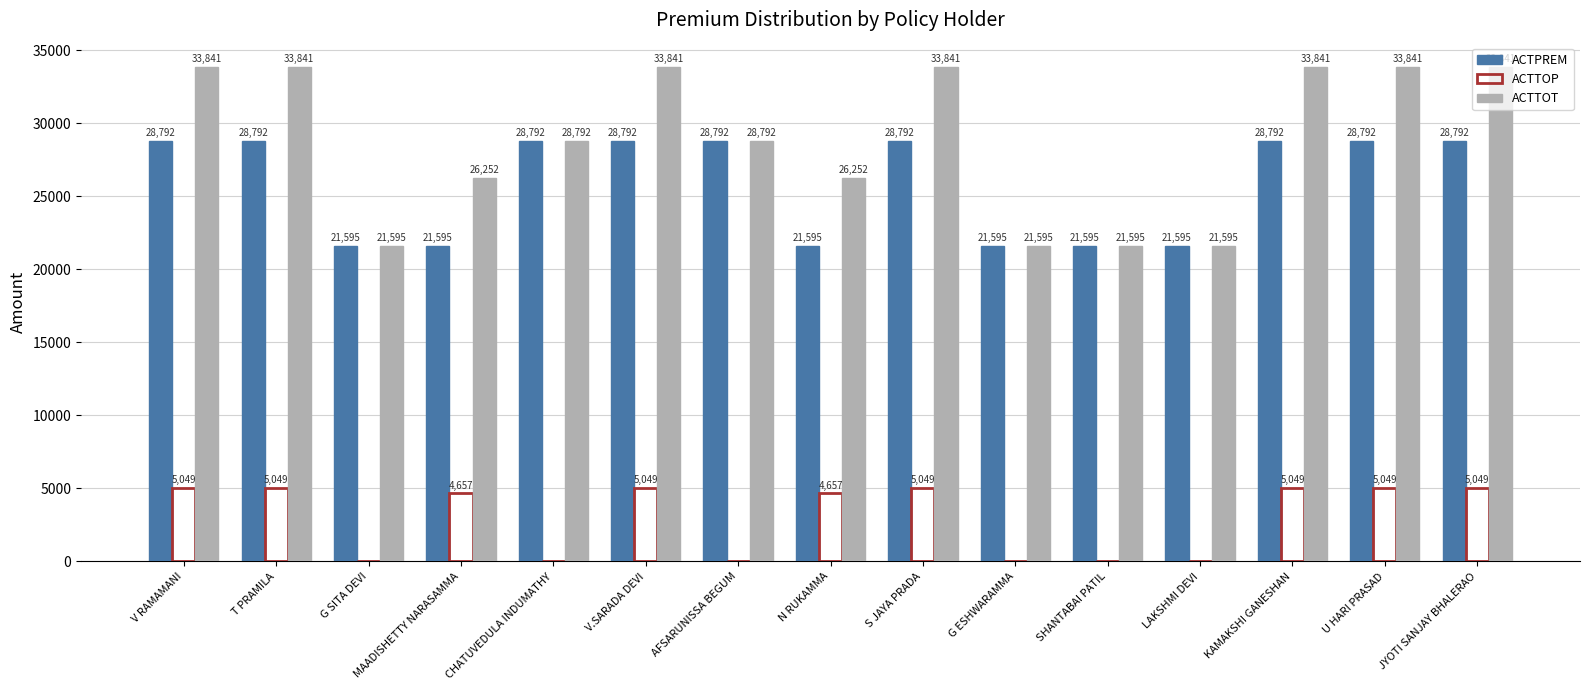

What are all the series names shown in the legend?

ACTPREM, ACTTOP, ACTTOT